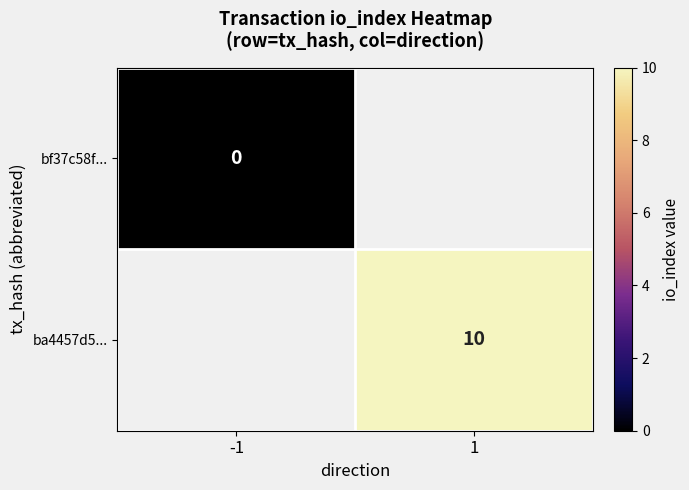

Between -1 and 1, which is larger?

1